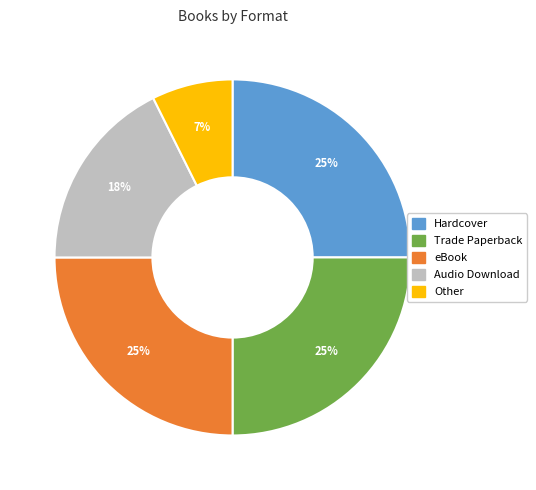

To the nearest percent, what is the difference between the largest and smallest slice percentages?

18%